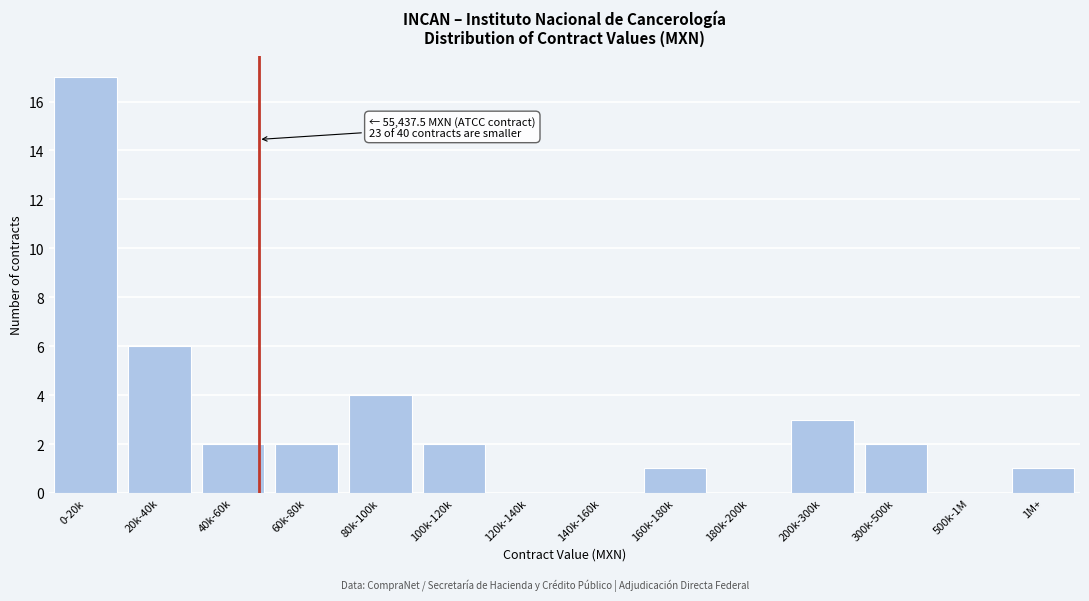

Reading left to right, what are all the values shown in this chart?

0-20k=17	20k-40k=6	40k-60k=2	60k-80k=2	80k-100k=4	100k-120k=2	120k-140k=0	140k-160k=0	160k-180k=1	180k-200k=0	200k-300k=3	300k-500k=2	500k-1M=0	1M+=1